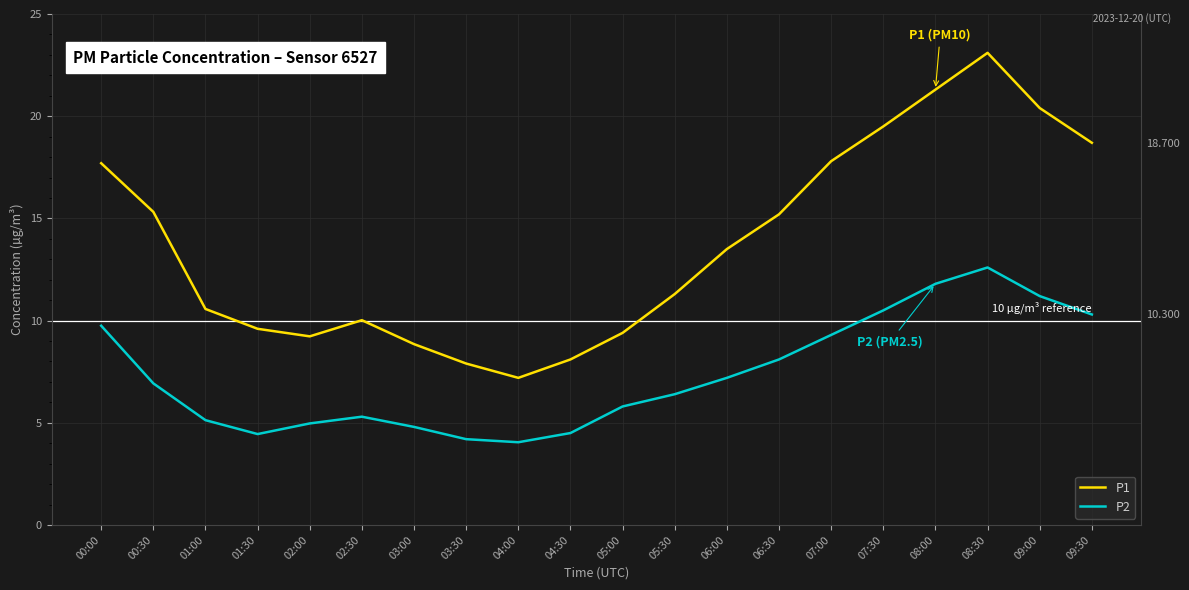

In P1, how many points are lower than both neighbors (excluding endpoints)?

2